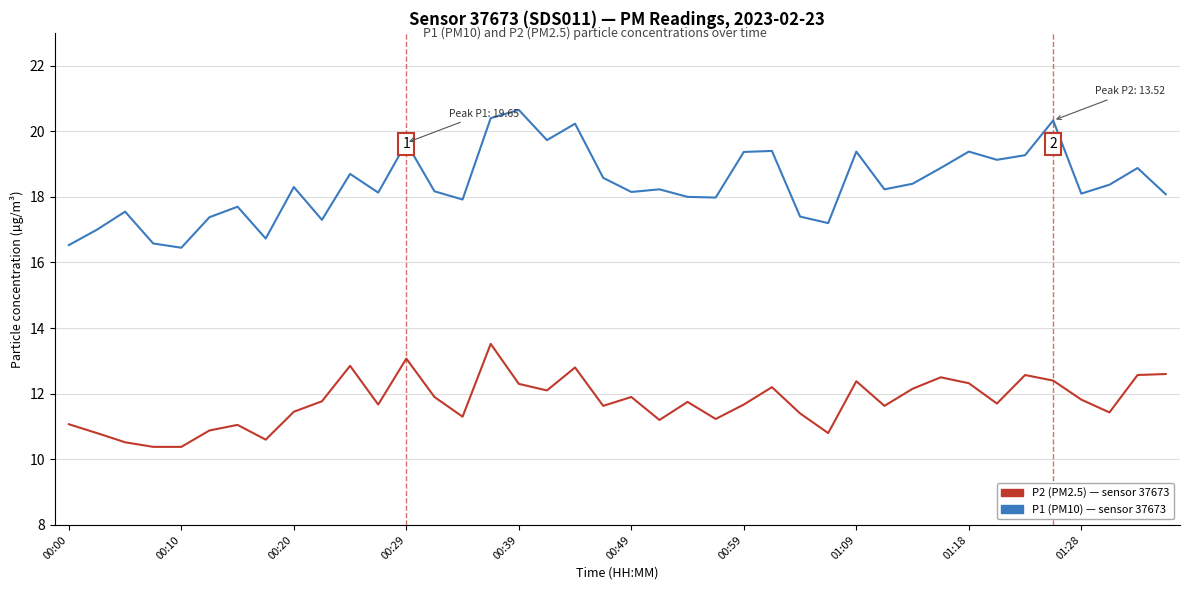

What is the minimum value shown in the chart?

10.4